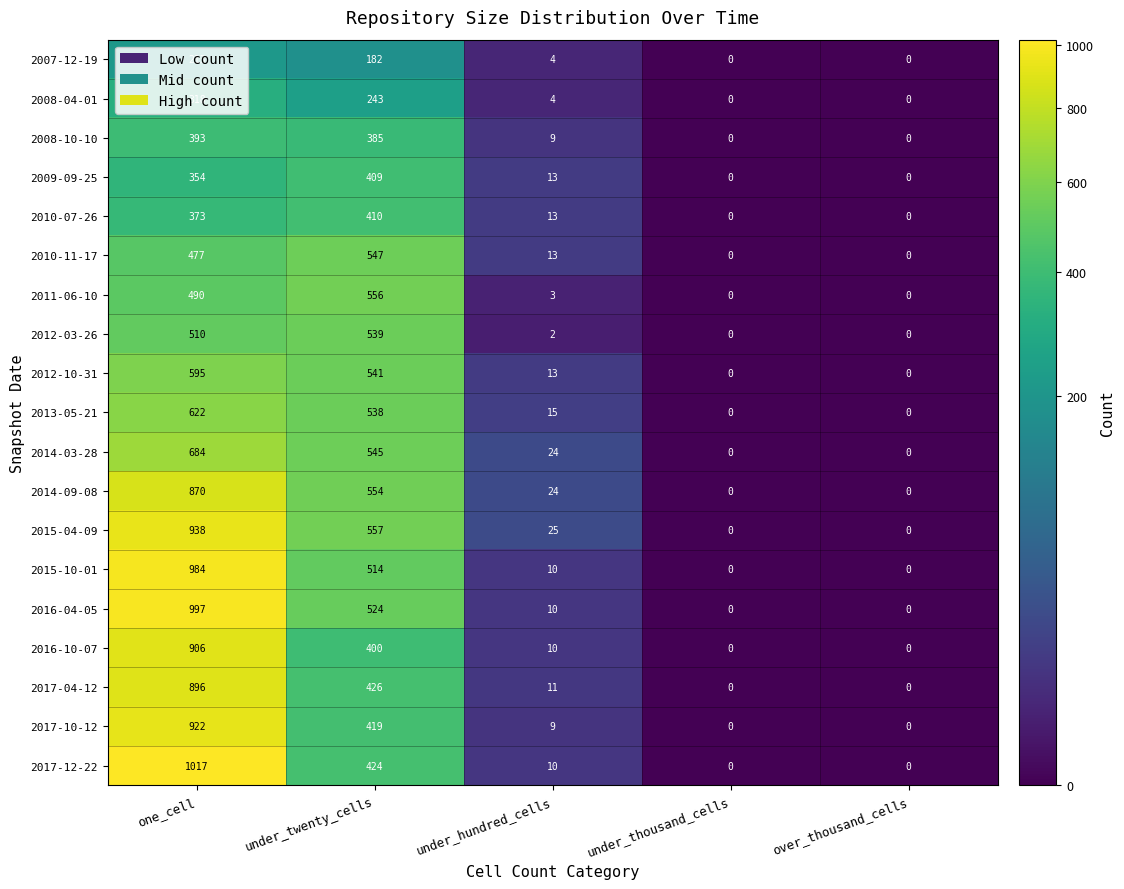

Where does the 2016-10-07 series first go above 10?

one_cell